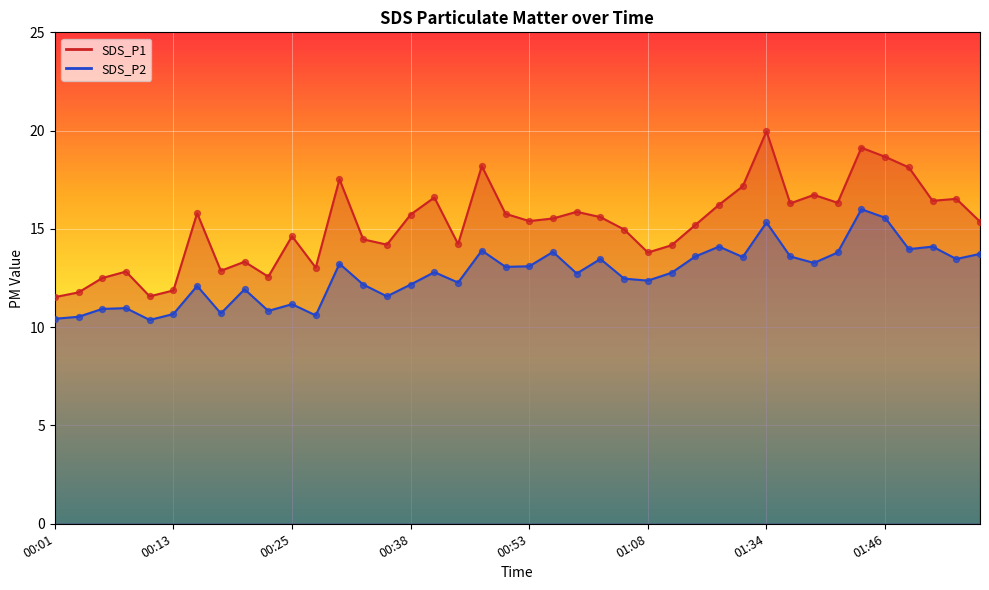

What are all the series names shown in the legend?

SDS_P1, SDS_P2